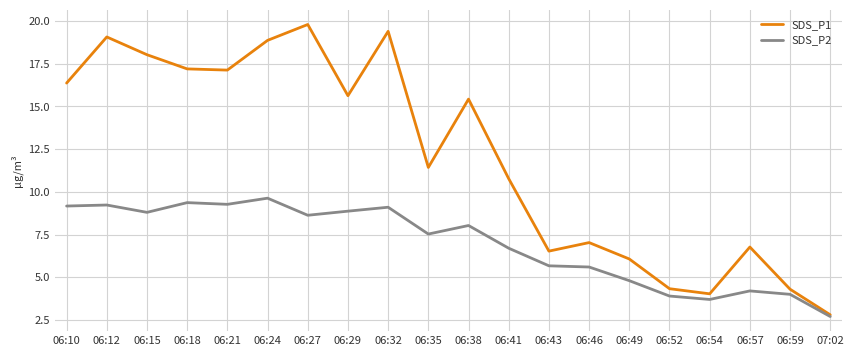

Where does the SDS_P1 series first go above 15?

06:10